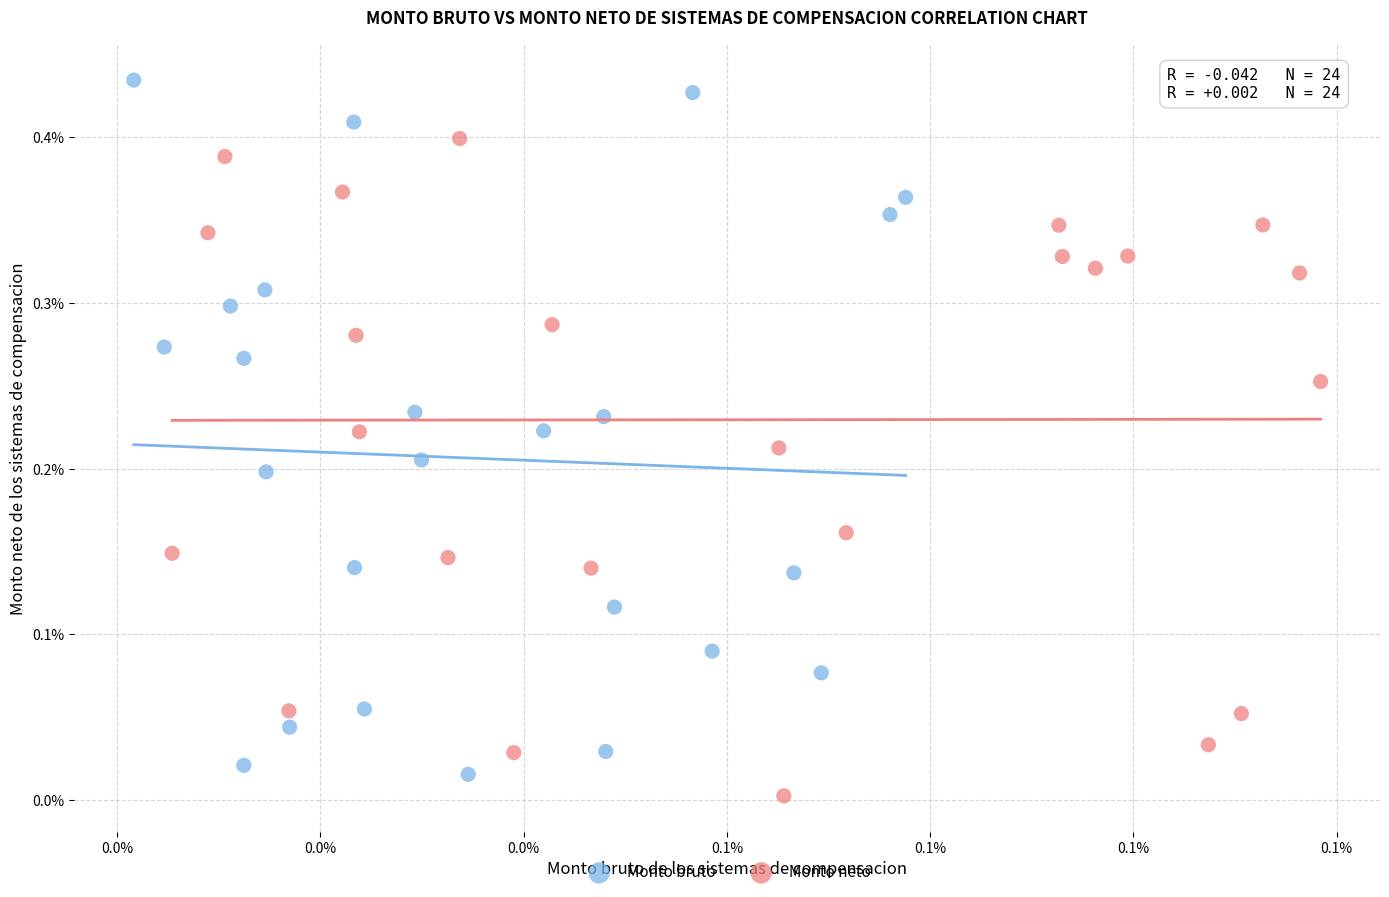

Which series contains the highest Y value?

Monto bruto